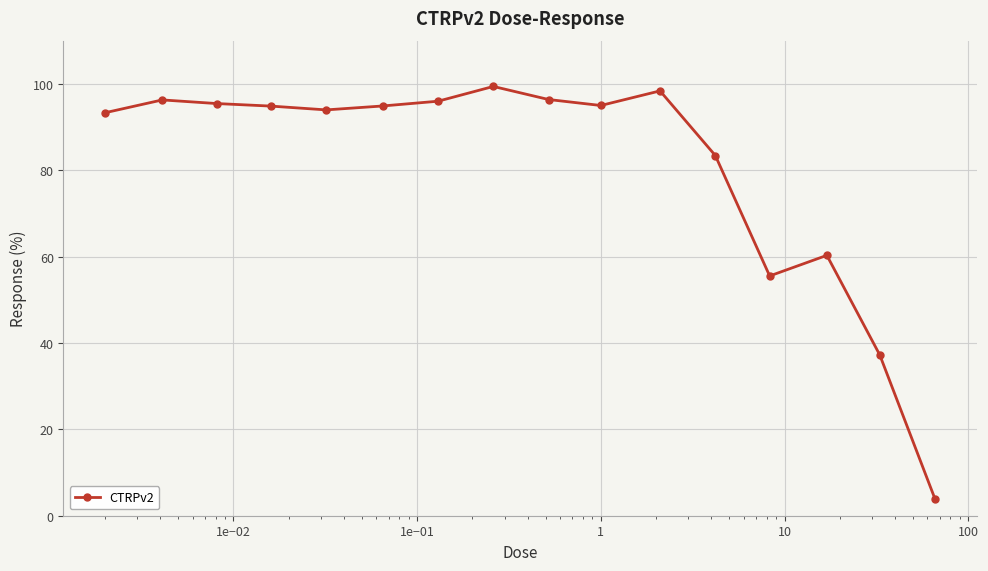

True or false: the data has more than 0 interior local peaks.

True